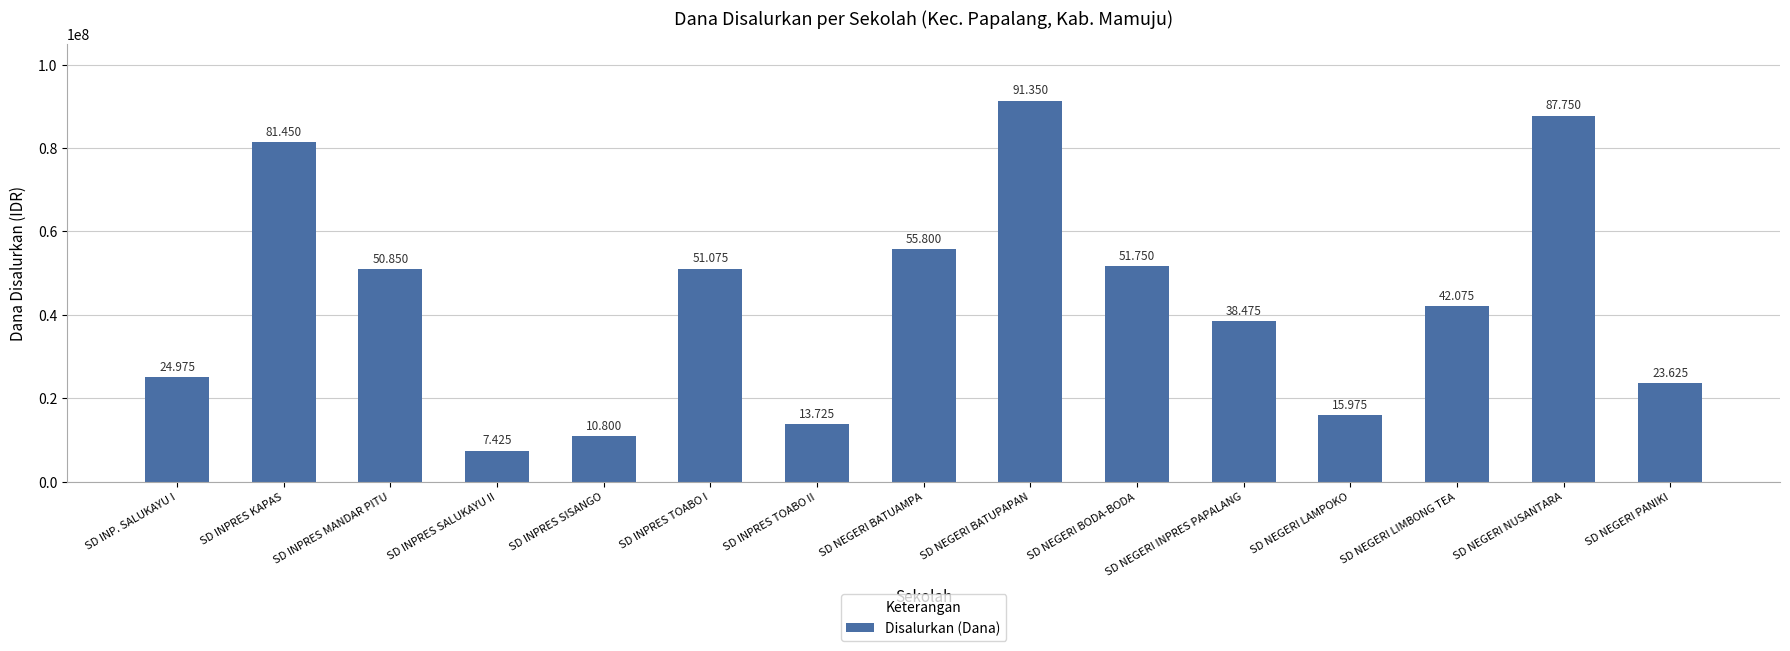

Does the chart contain any negative values?

No